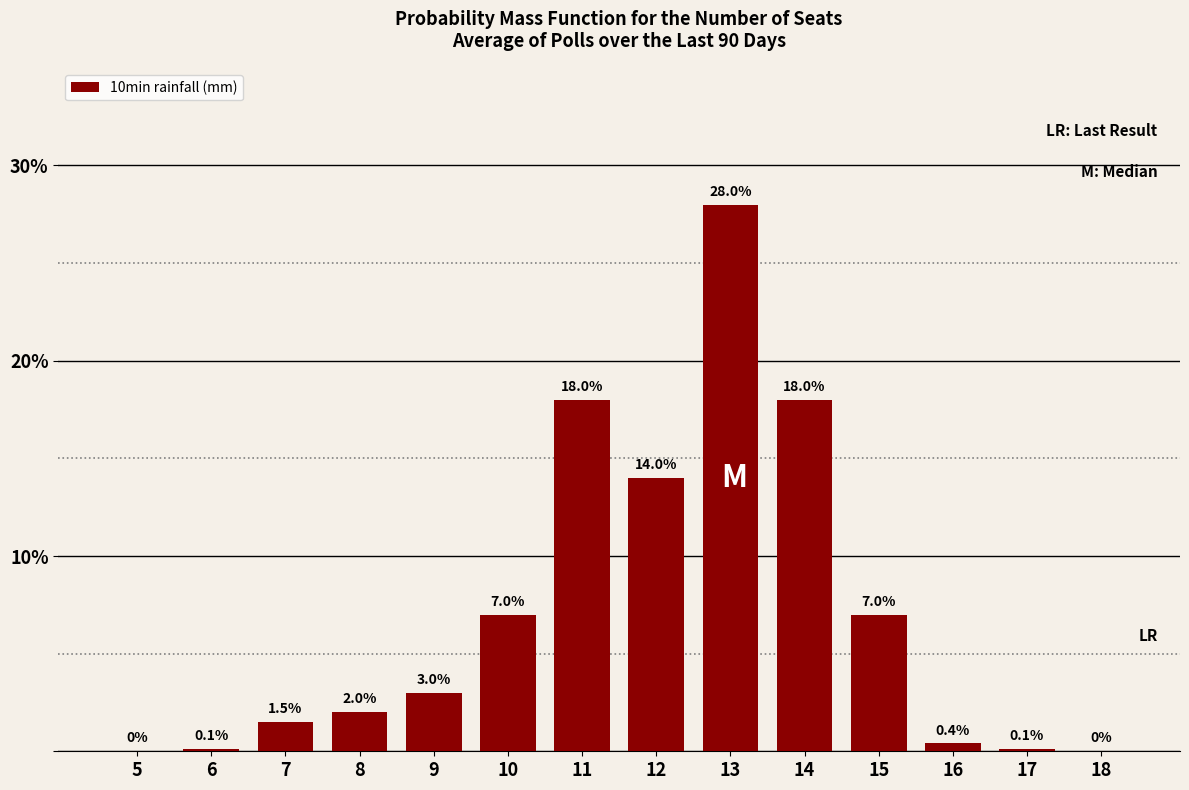

Reading right to left, transcribe all the data shown in this chart.

18=0.0	17=0.1	16=0.4	15=7.0	14=18.0	13=28.0	12=14.0	11=18.0	10=7.0	9=3.0	8=2.0	7=1.5	6=0.1	5=0.0